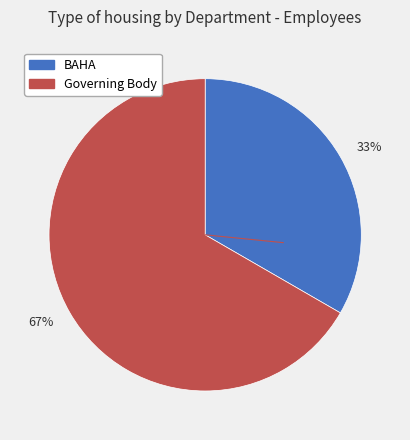

Between 33% and 67%, which is larger?

67%